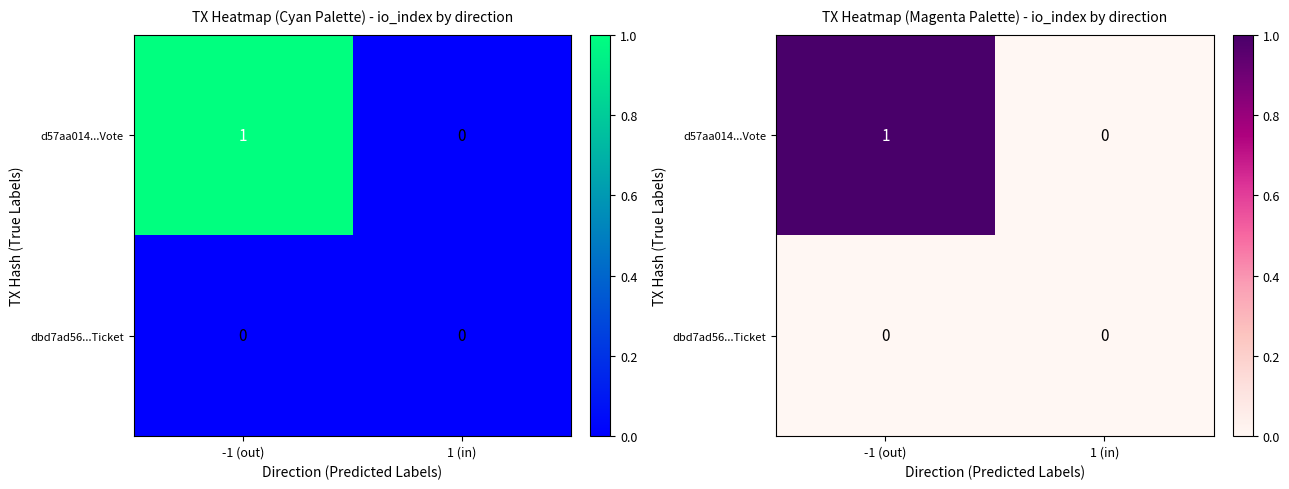

The d57aa014...Vote series shows 0 at 1 (in). True or false?

True